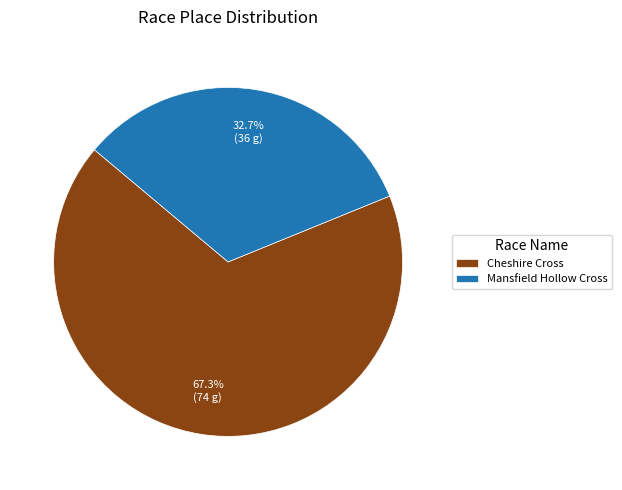

To the nearest percent, what is the combined percentage of Mansfield Hollow Cross and Cheshire Cross?

100%